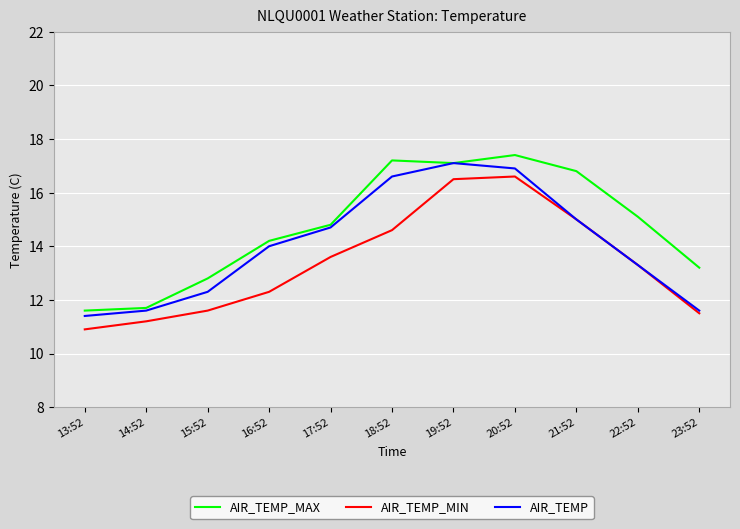

Count the number of categories in the chart.

11